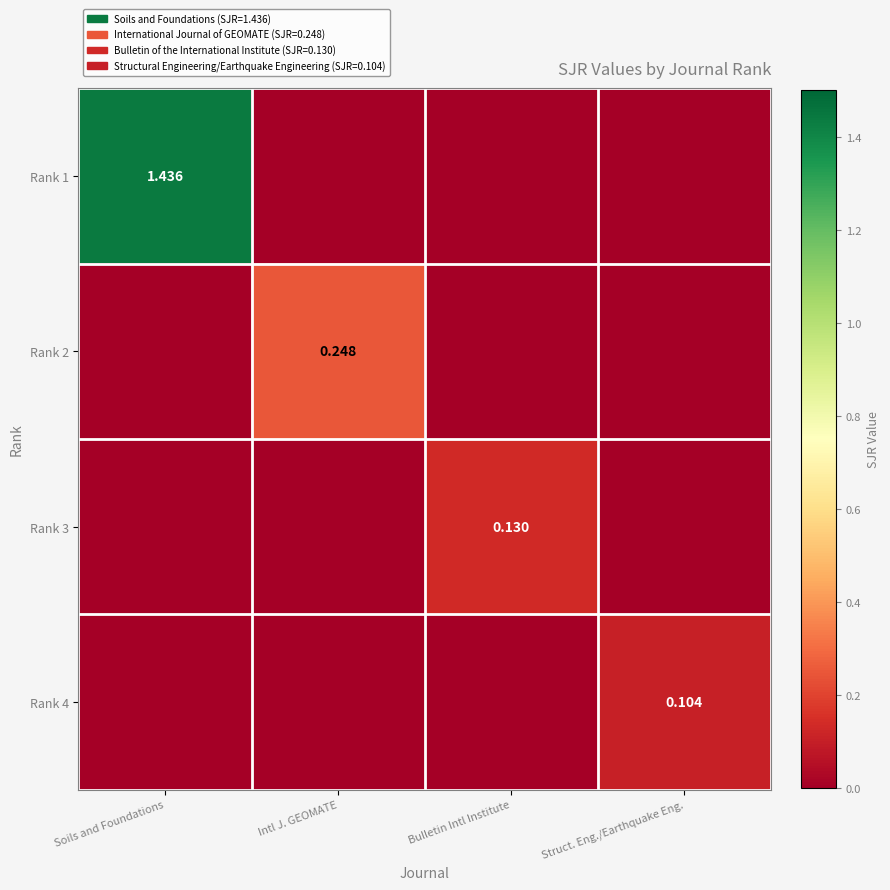

List the labels in order of Rank 2 value, largest first.

Intl J. GEOMATE, Soils and Foundations, Bulletin Intl Institute, Struct. Eng./Earthquake Eng.